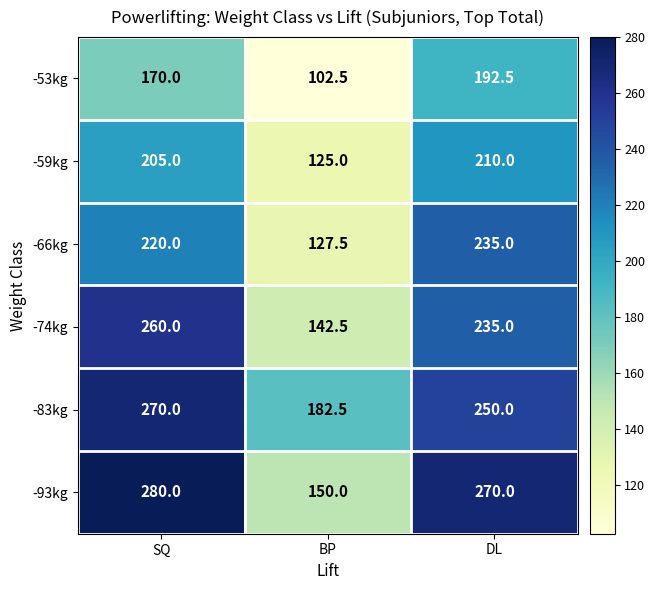

The -53kg series shows 170.0 at SQ. True or false?

True